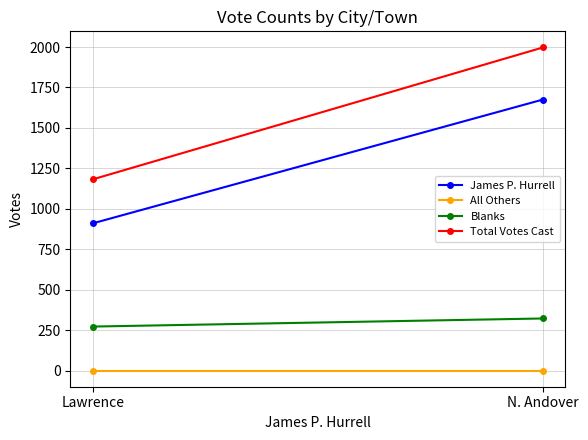

Rank the series by their maximum value, from highest to lowest.

Total Votes Cast, James P. Hurrell, Blanks, All Others